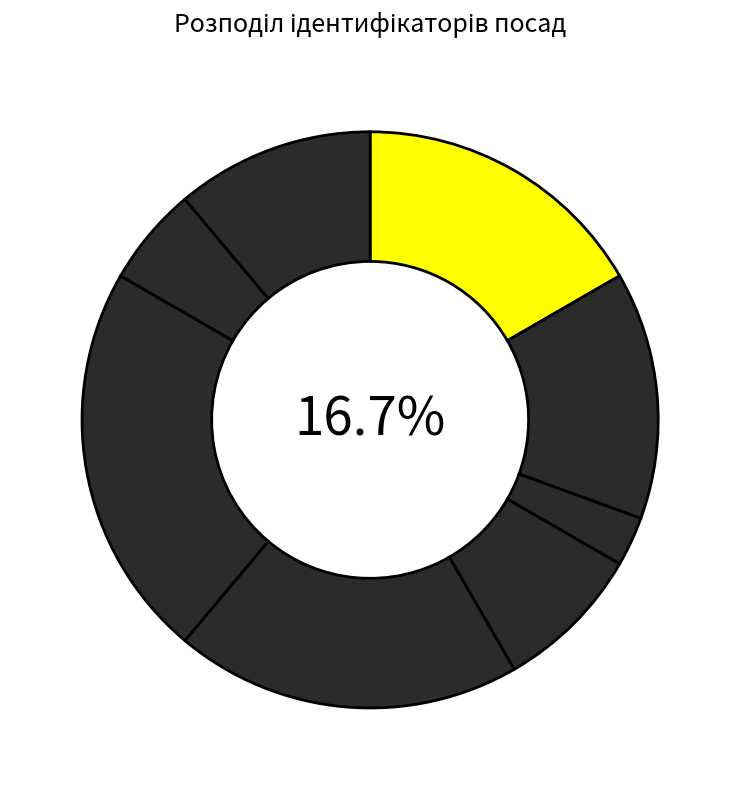

Which slice is the largest?

Завідувач філією